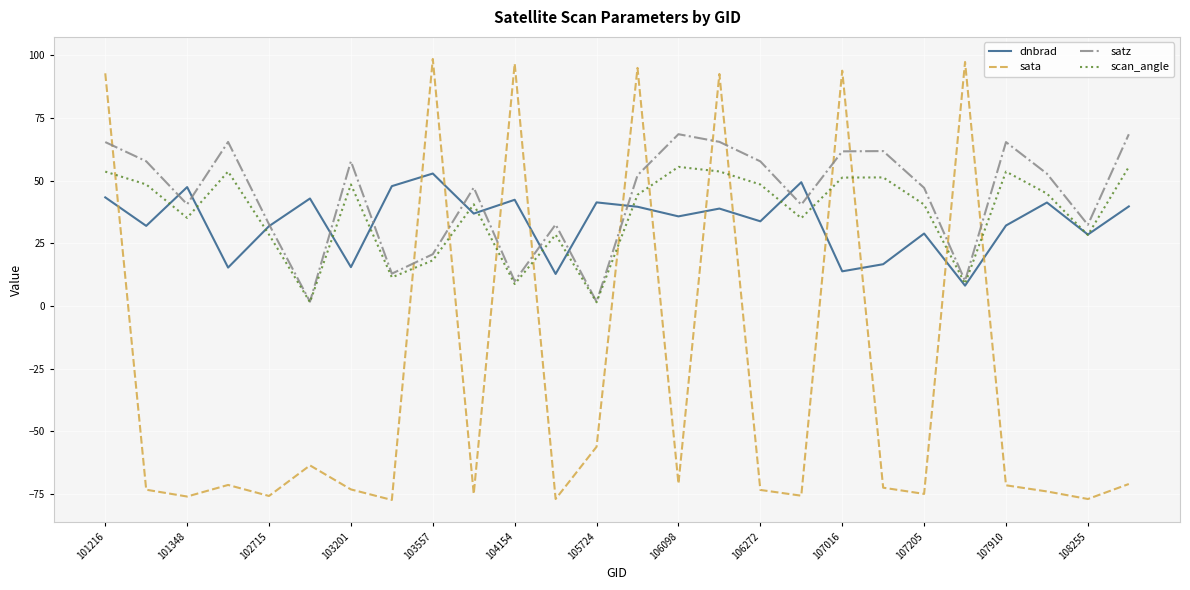

How many distinct data groups are displayed?

4